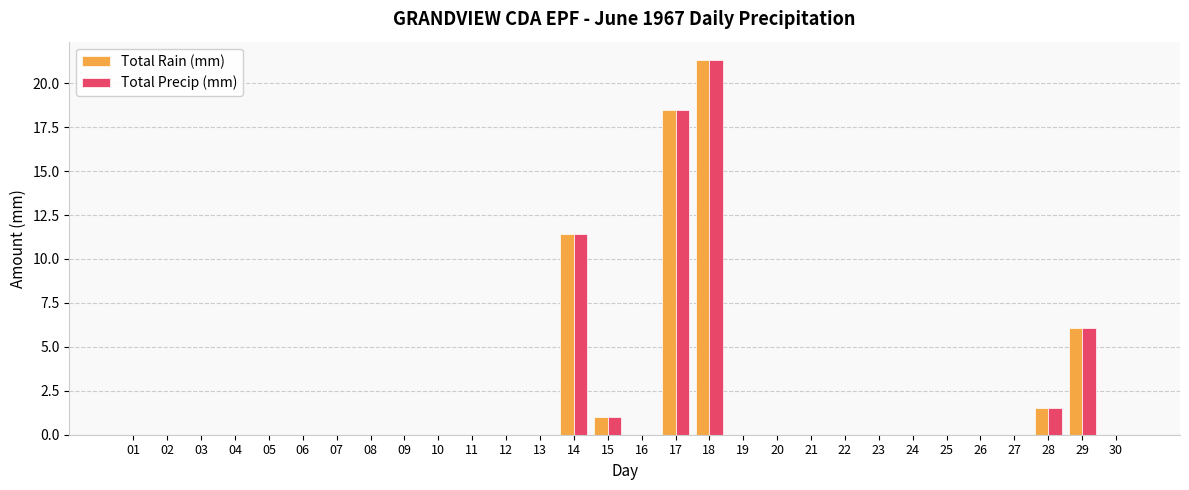

What is the sum of all Total Rain (mm) values?

59.8